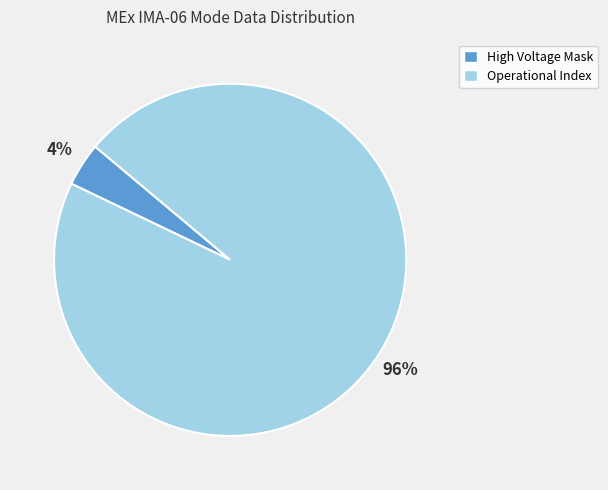

Count the number of slices in the pie.

2